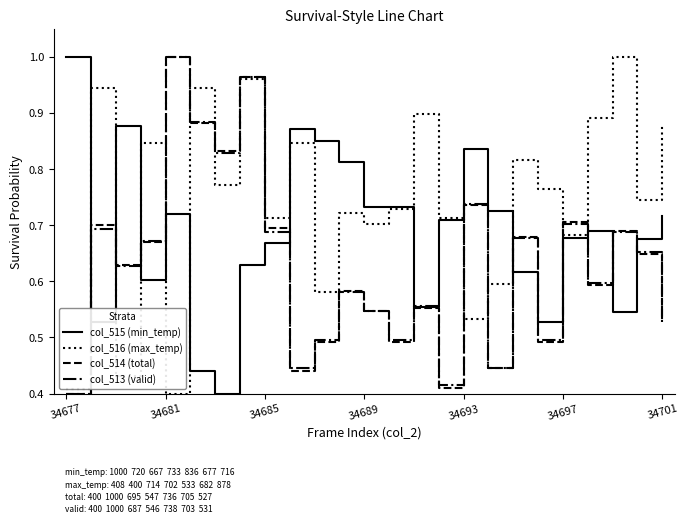

Does the chart have visible grid lines?

No